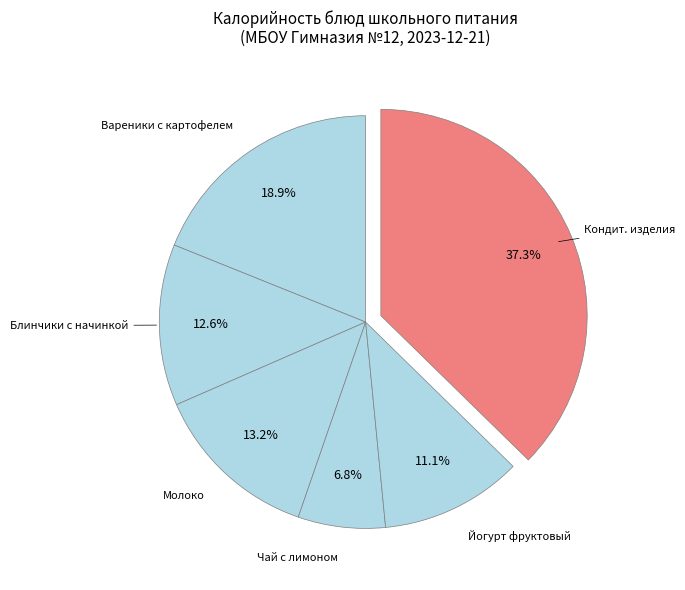

How many segments does this pie chart have?

6